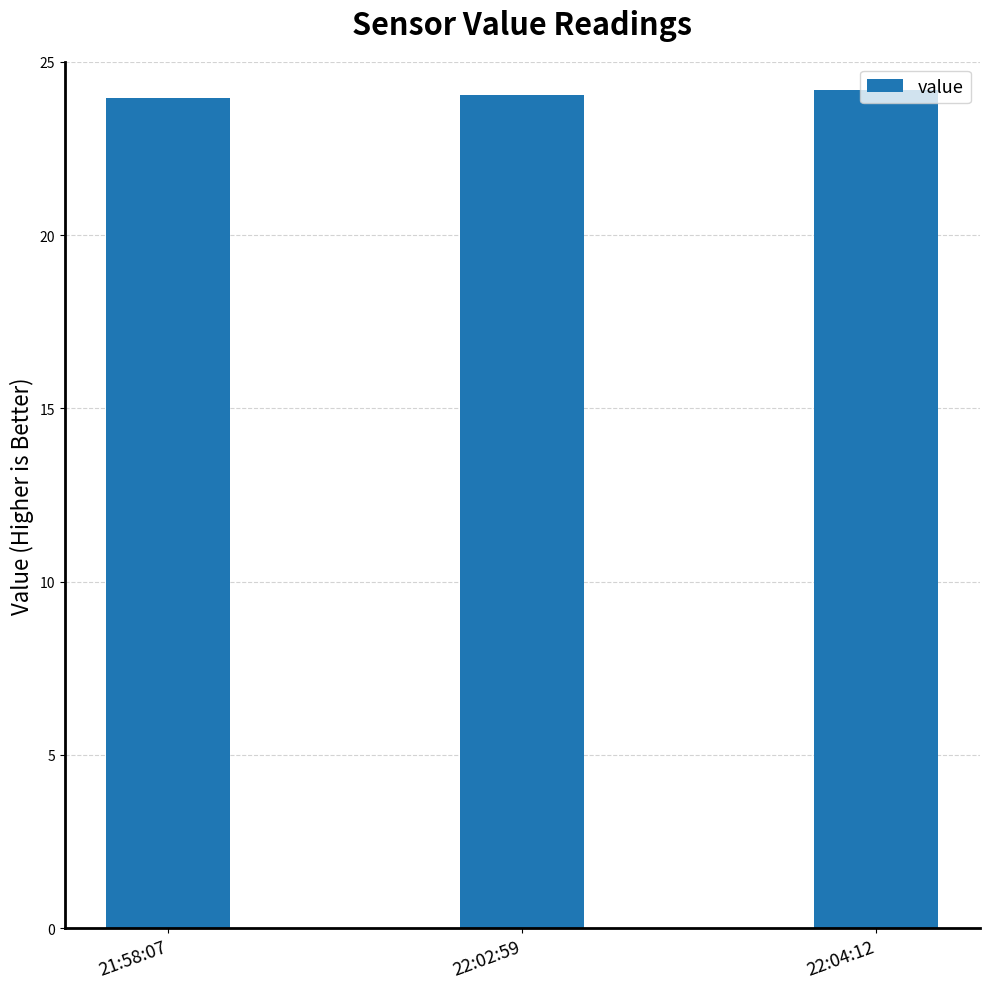

What is the change in value from 22:02:59 to 22:04:12?

+0.2